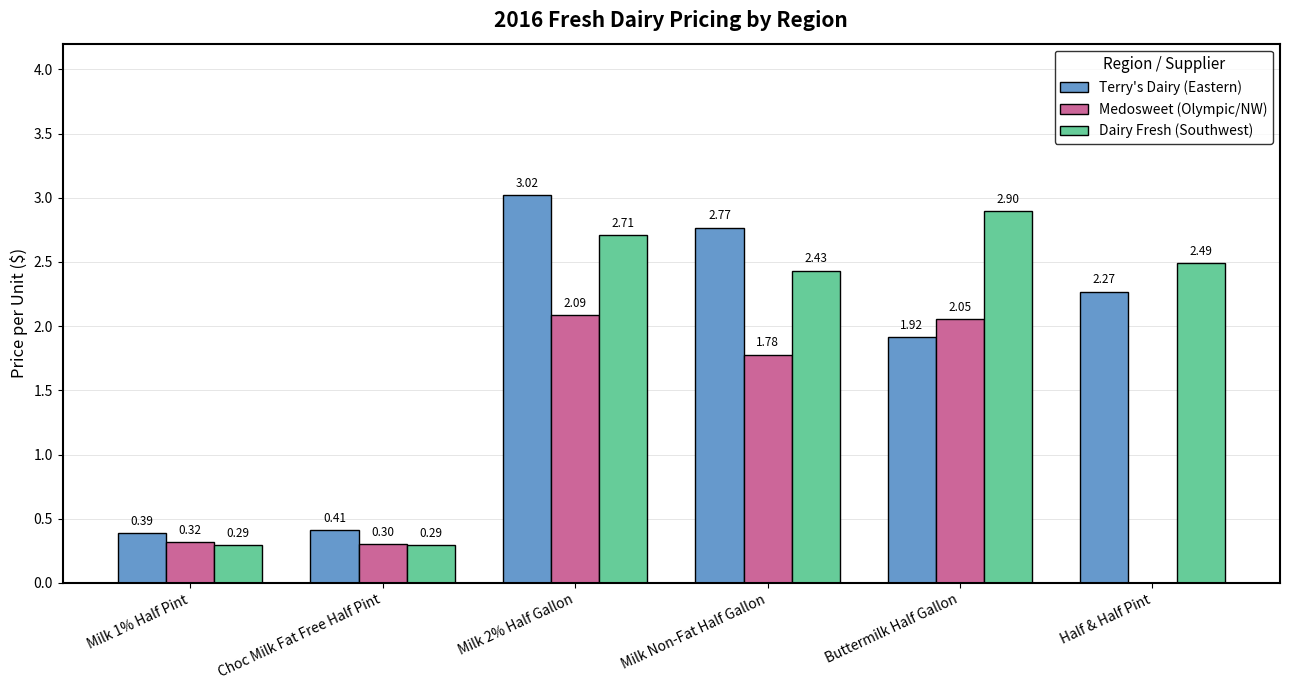

Which series changed the most between Choc Milk Fat Free Half Pint and Milk 2% Half Gallon?

Terry's Dairy (Eastern)